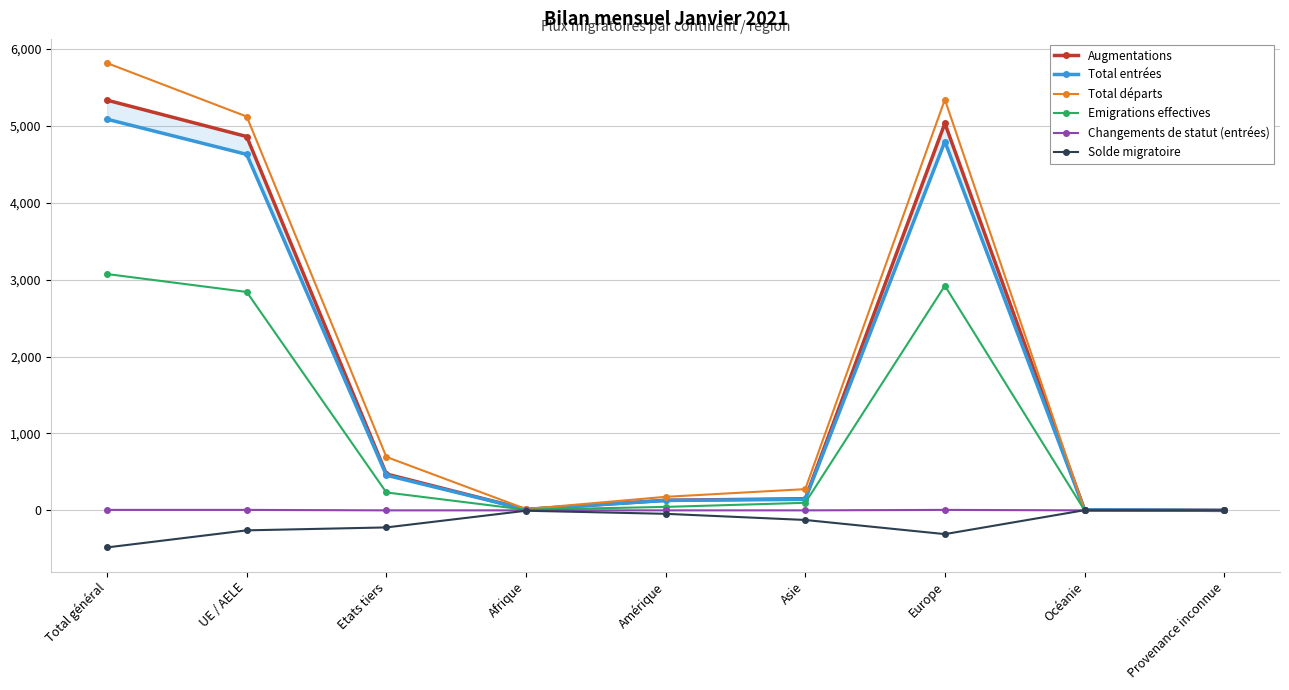

How many values in Augmentations are above zero?

8